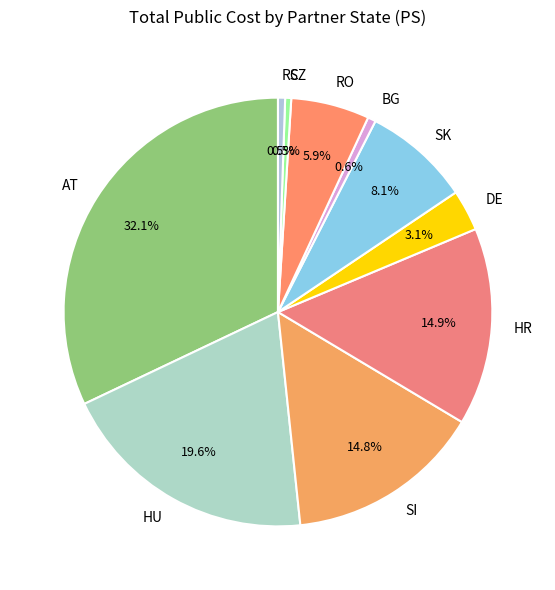

How many slices are in this pie chart?

10